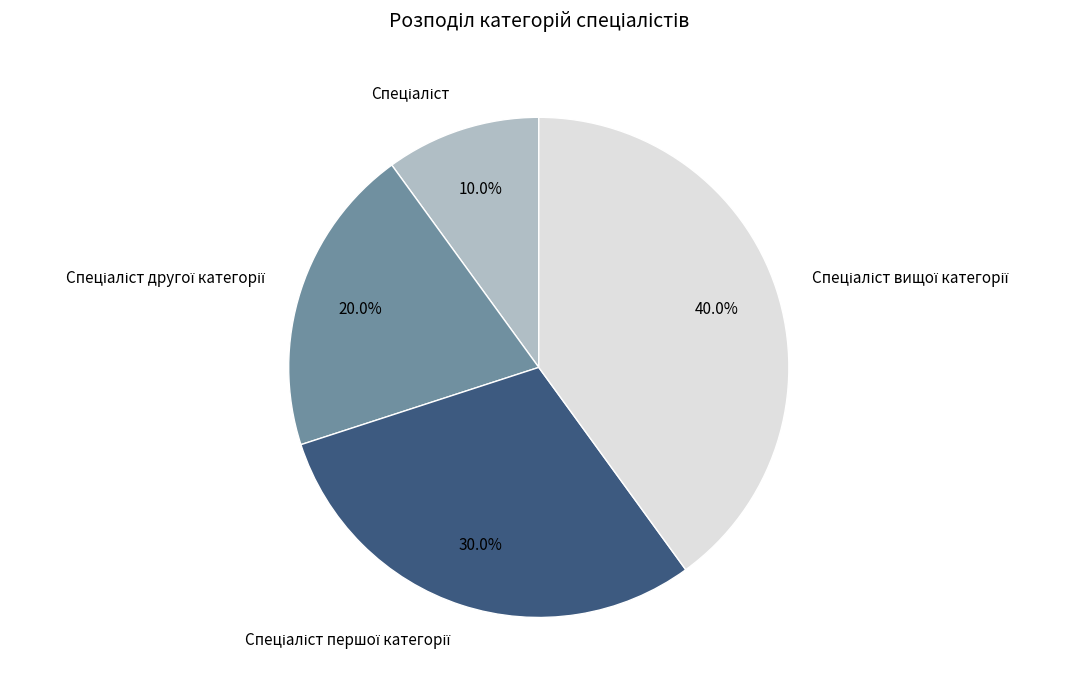

Is there any slice that represents more than half of the pie?

No